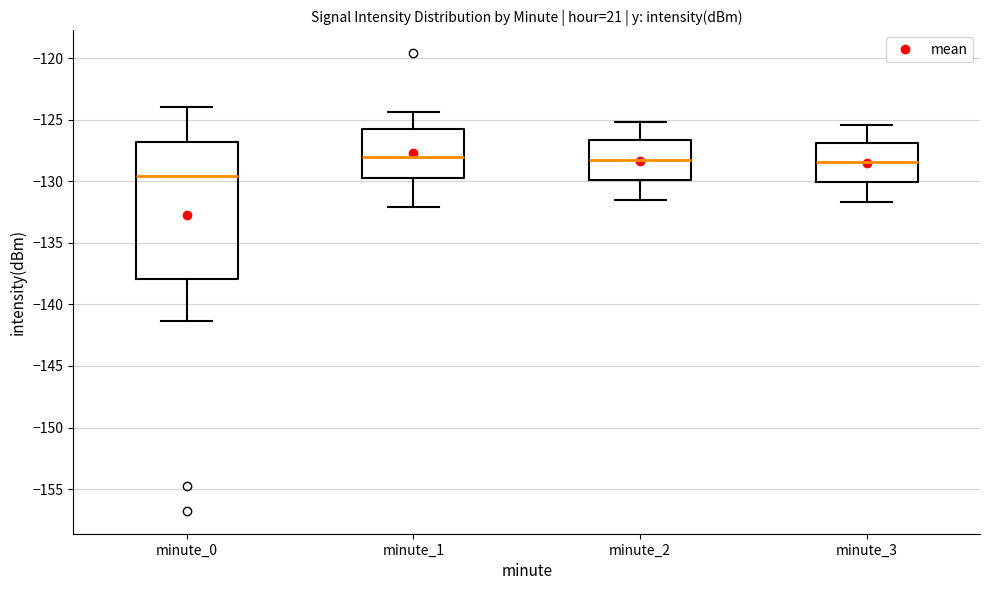

Where is the upper edge of the box for minute_0 on the y-axis? The values are not printed on the chart, so give them approximately, as read against the axis.

-127.0